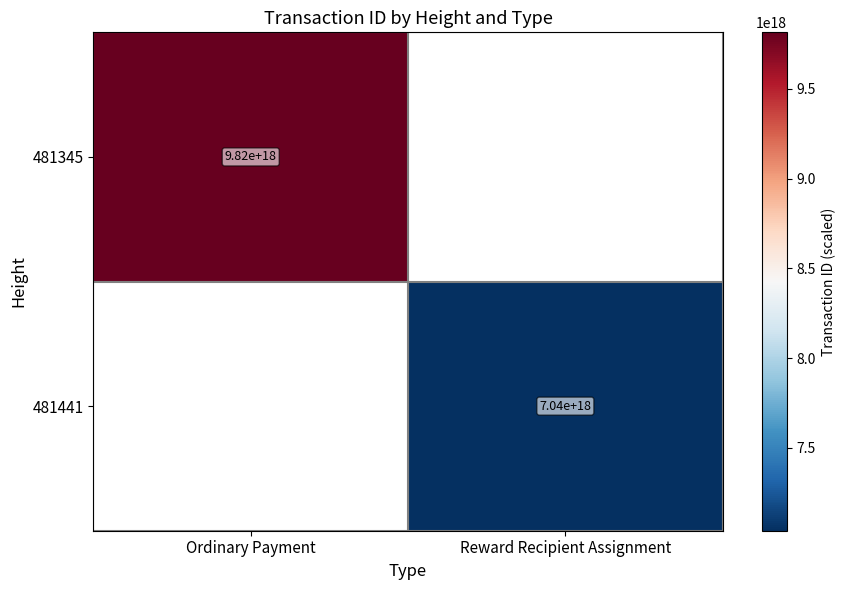

Count the number of data series in this chart.

2